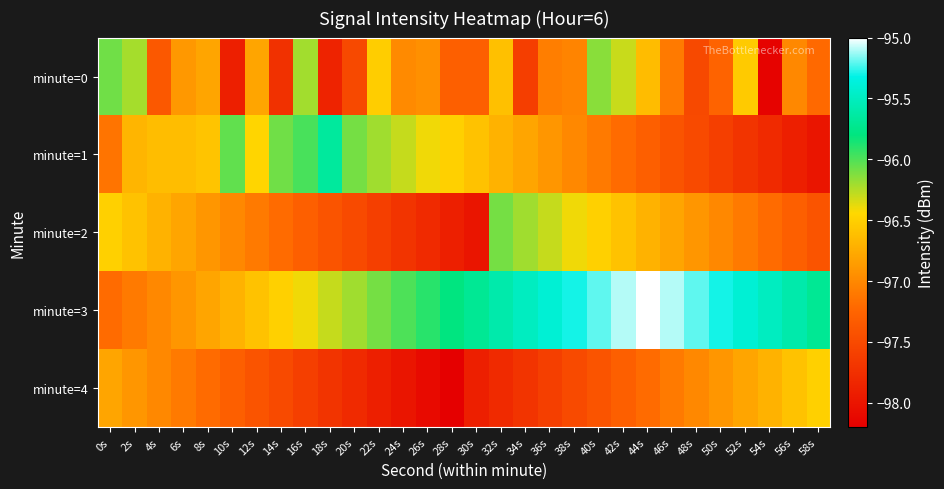

How many series are shown in this chart?

5